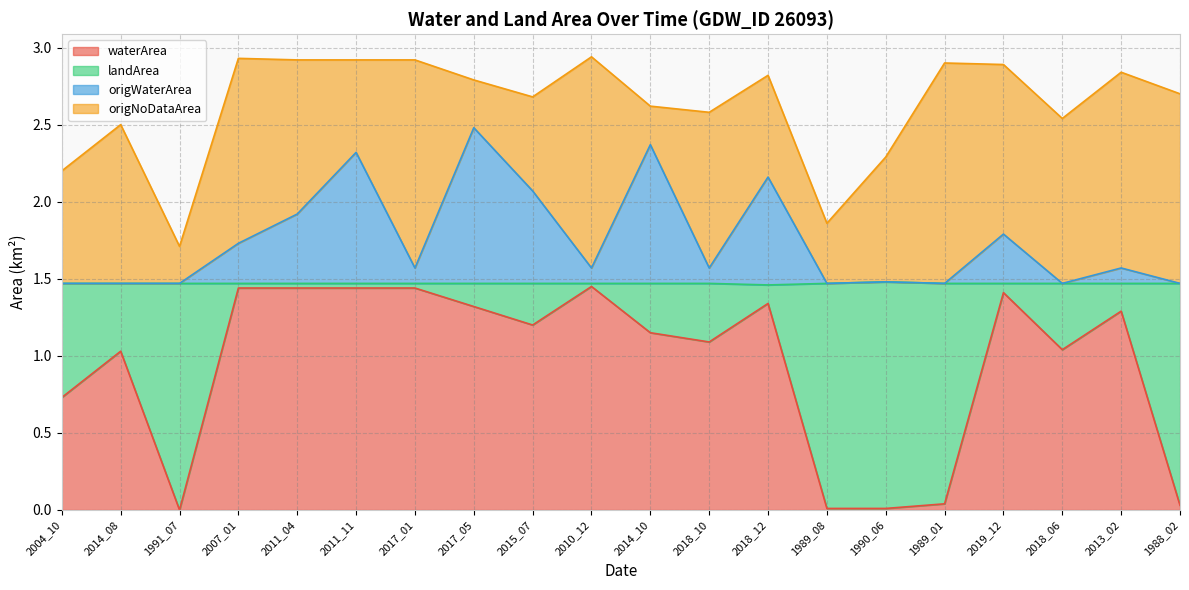

List the labels in order of waterArea value, smallest first.

1991_07, 1989_08, 1990_06, 1988_02, 1989_01, 2004_10, 2014_08, 2018_06, 2018_10, 2014_10, 2015_07, 2013_02, 2017_05, 2018_12, 2019_12, 2007_01, 2011_04, 2011_11, 2017_01, 2010_12